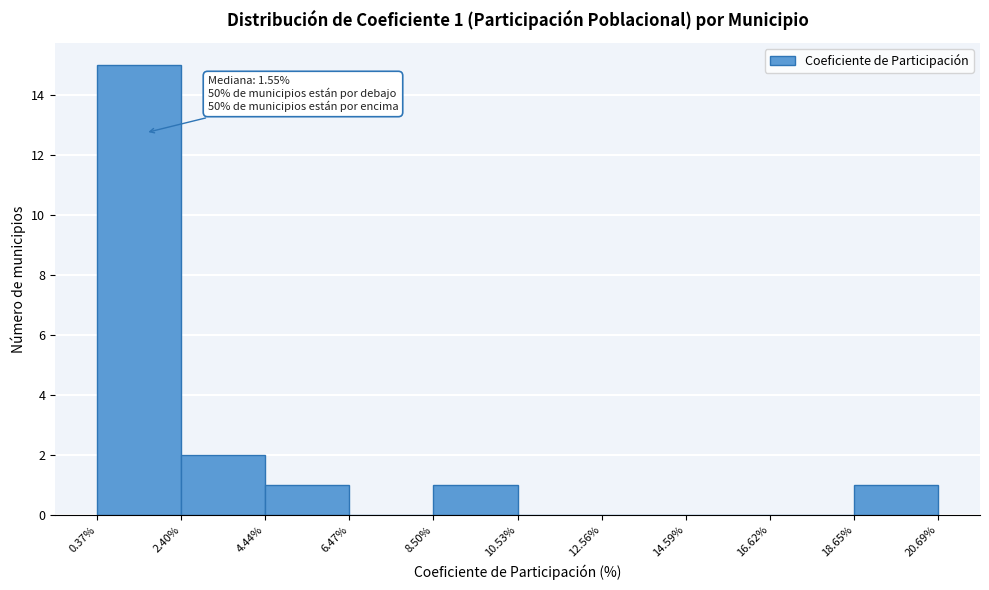

Which range on the x-axis has the tallest bar?

0.37% to 2.40%